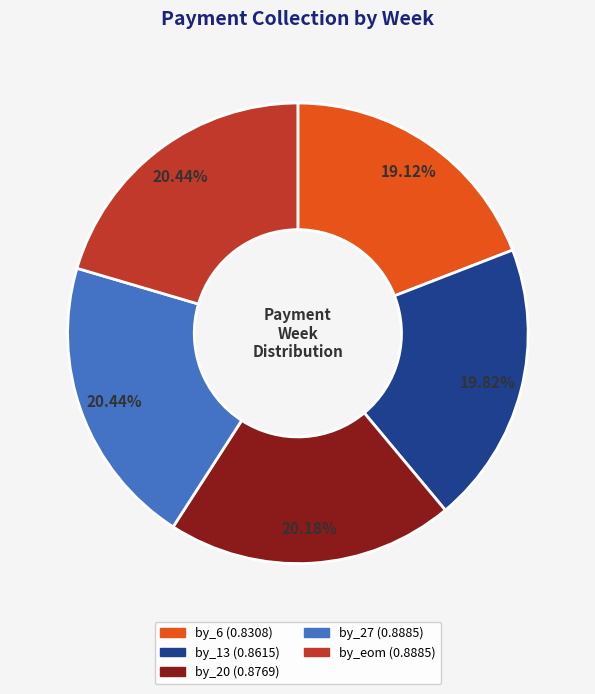

Is it true that by_eom is 10% of the pie?

False